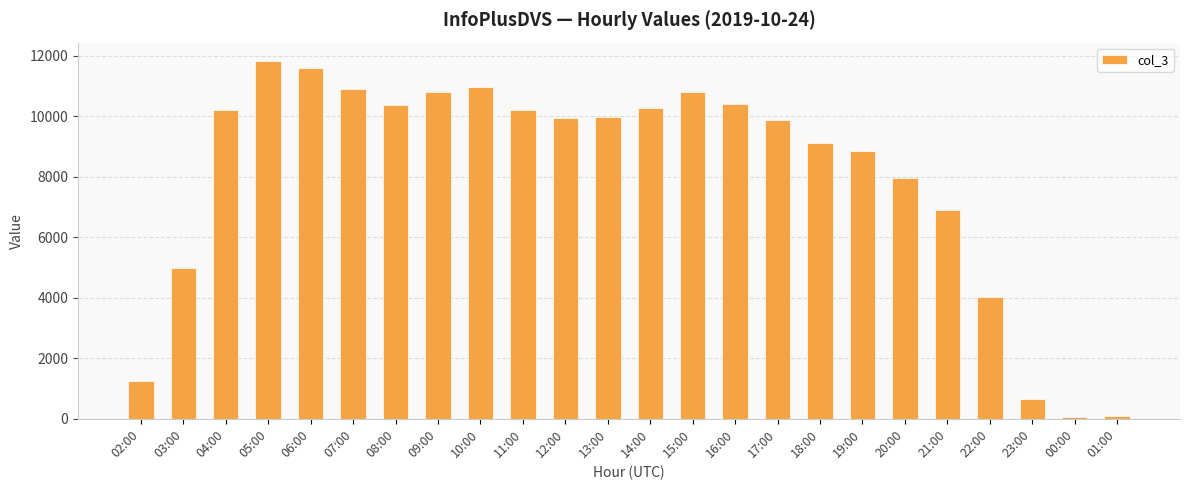

What is the difference between the values at 01:00 and 15:00?

10710